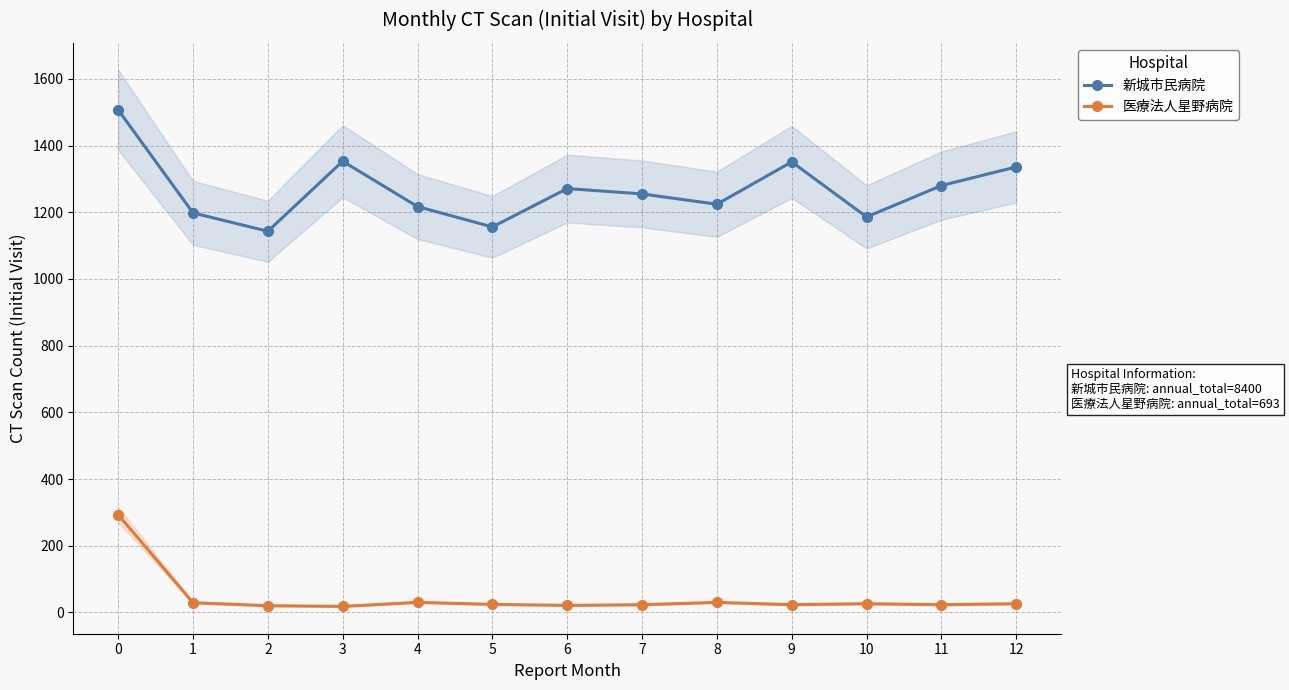

What is the value of the 新城市民病院 point at the 6th from the left?

1156